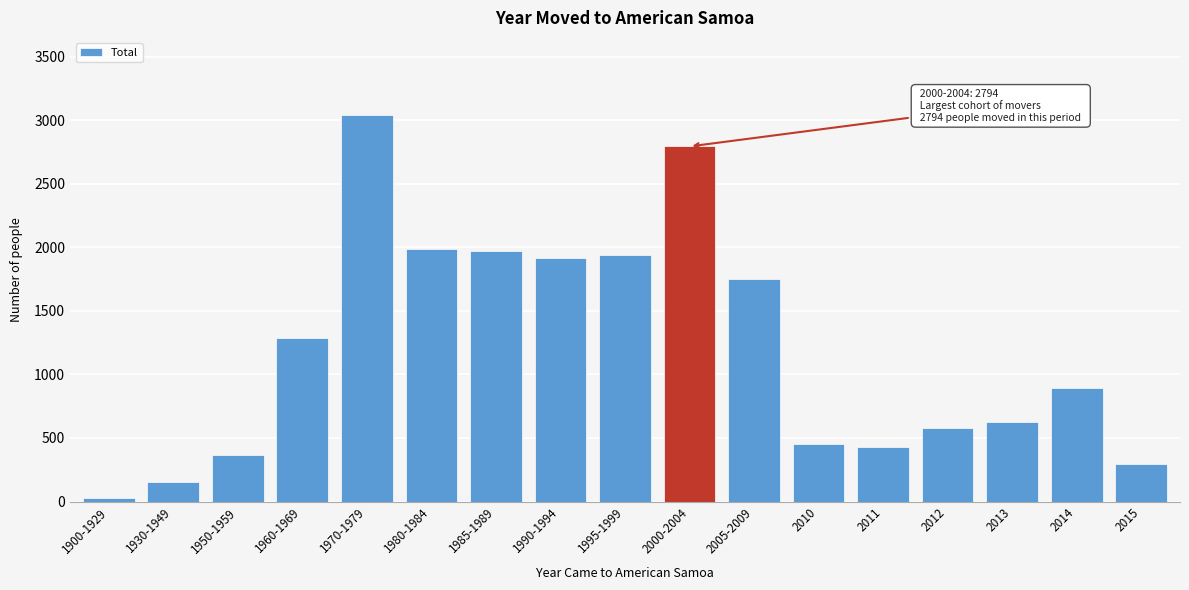

What is the average value?

1205